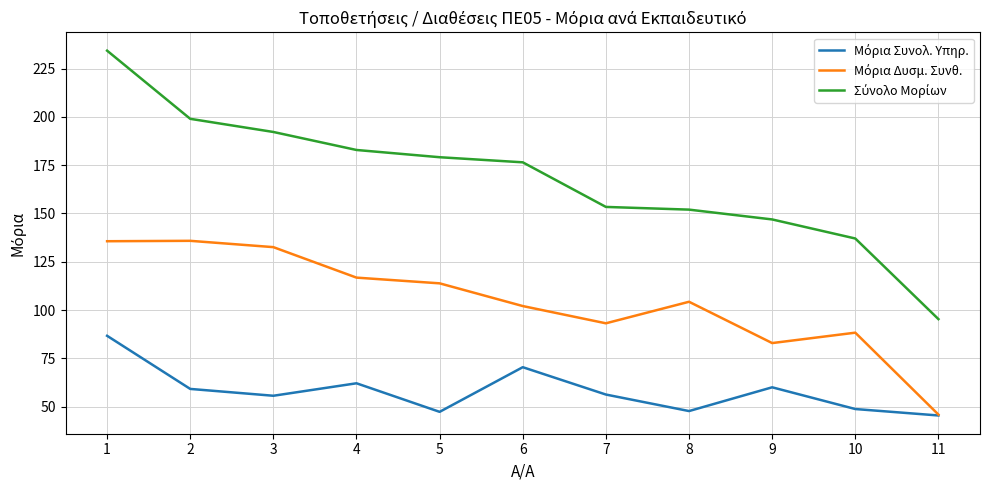

What is the minimum value shown in the chart?

45.4